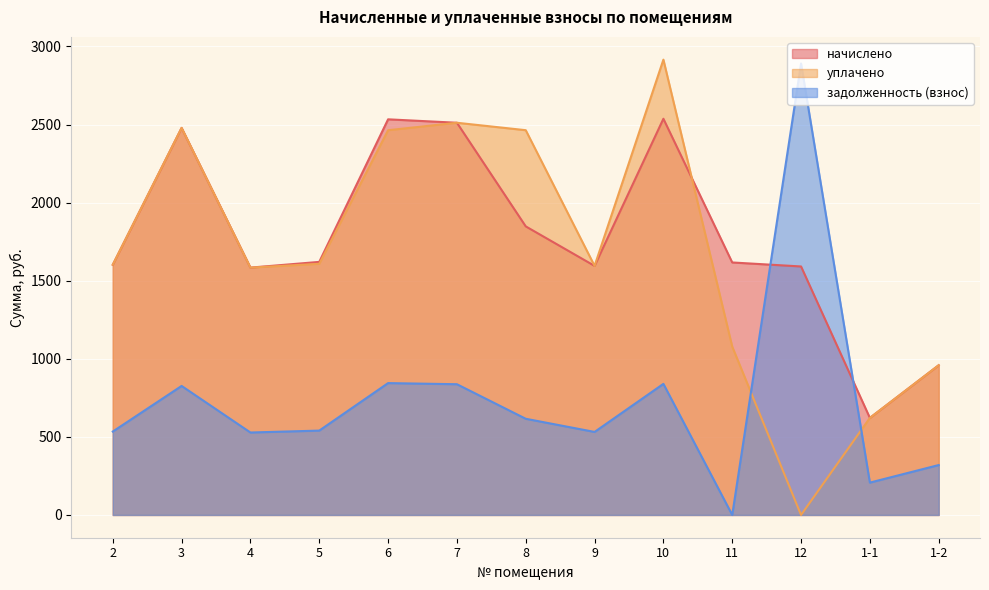

What is the label of the 12th point from the left?

1-1